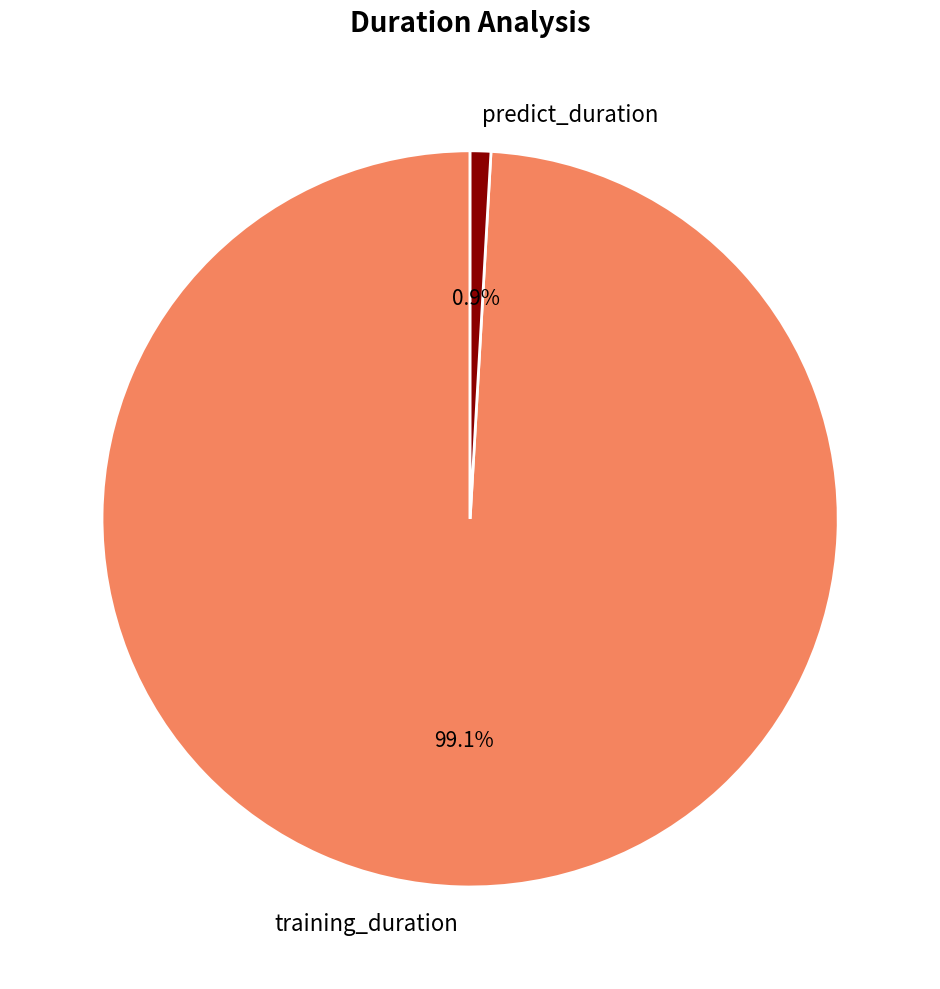

What is the largest slice in the pie chart?

training_duration